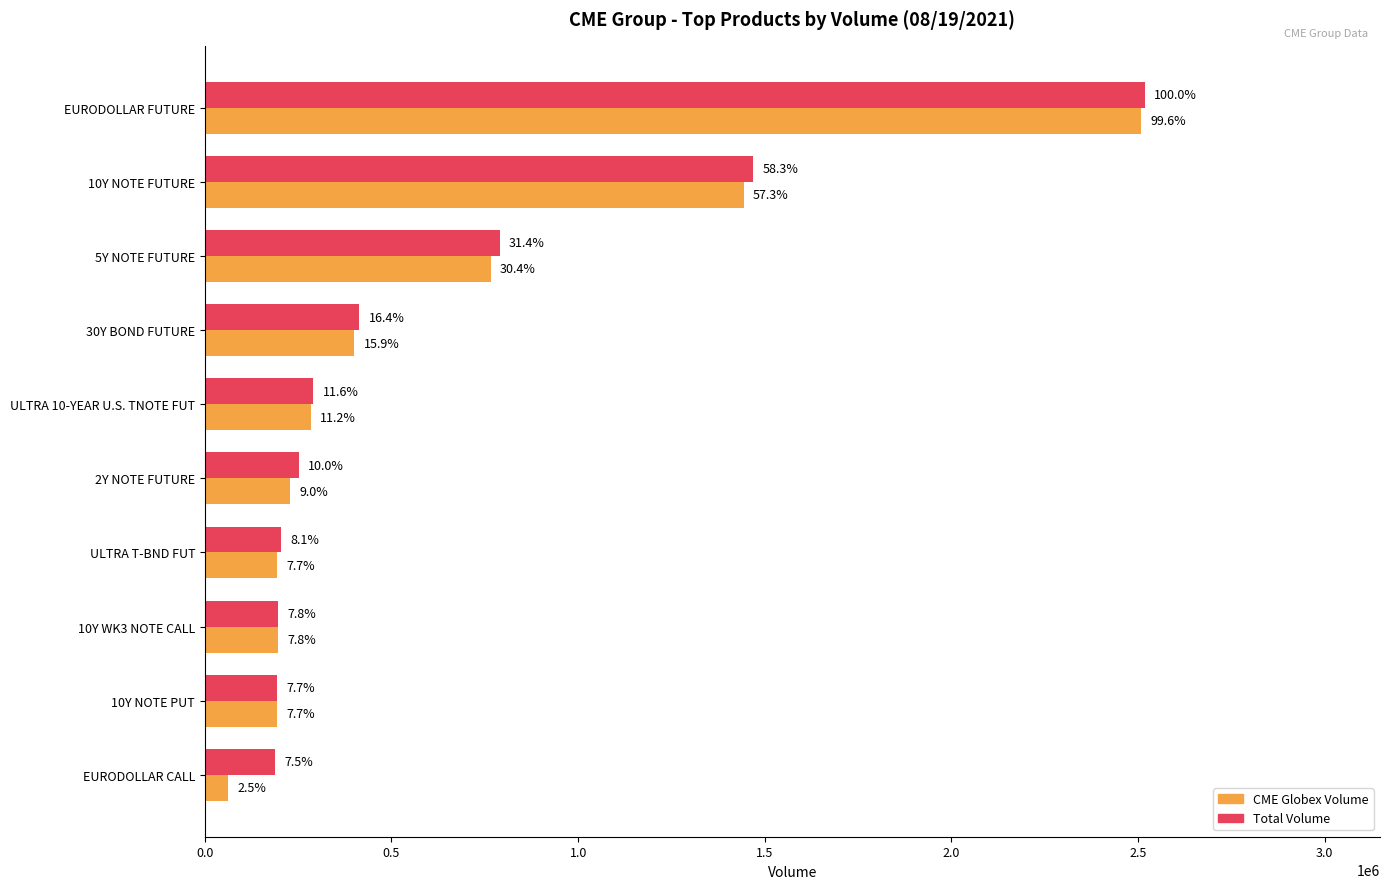

Which series has the largest total across all categories?

Total Volume